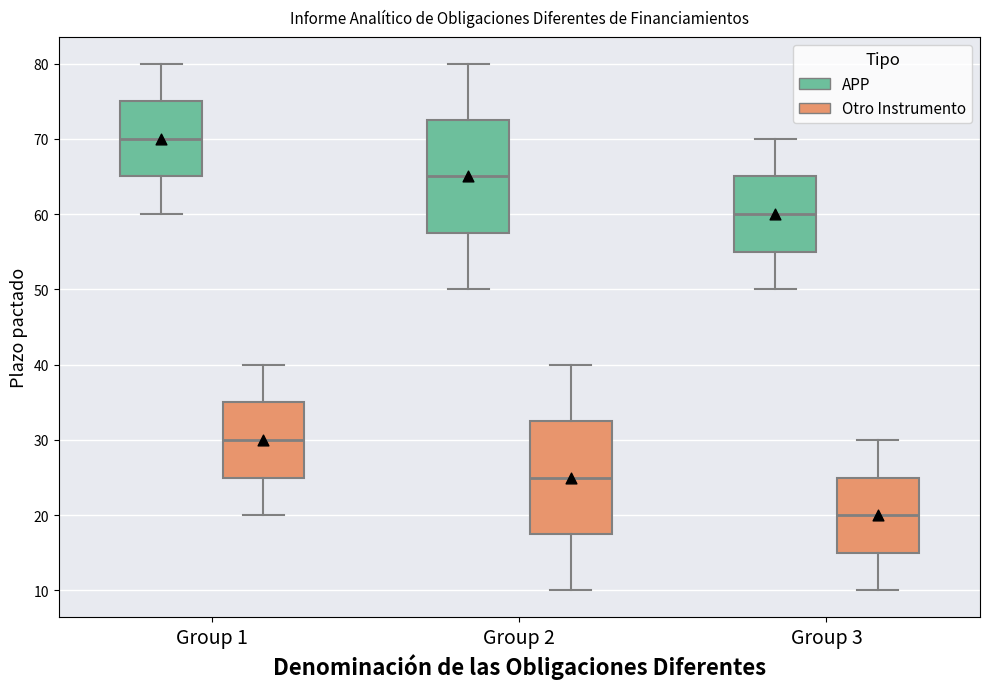

Reading left to right, read every box against the y-axis: the position of its median line, the range the box covers, and the ends of its whiskers. The values are not printed on the chart, so give them approximately, as read against the axis.

Group 1 (APP): median 70, box 65 to 75, whiskers 60 to 80
Group 1 (Otro Instrumento): median 30, box 25 to 35, whiskers 20 to 40
Group 2 (APP): median 65, box 58 to 73, whiskers 50 to 80
Group 2 (Otro Instrumento): median 25, box 18 to 33, whiskers 10 to 40
Group 3 (APP): median 60, box 55 to 65, whiskers 50 to 70
Group 3 (Otro Instrumento): median 20, box 15 to 25, whiskers 10 to 30